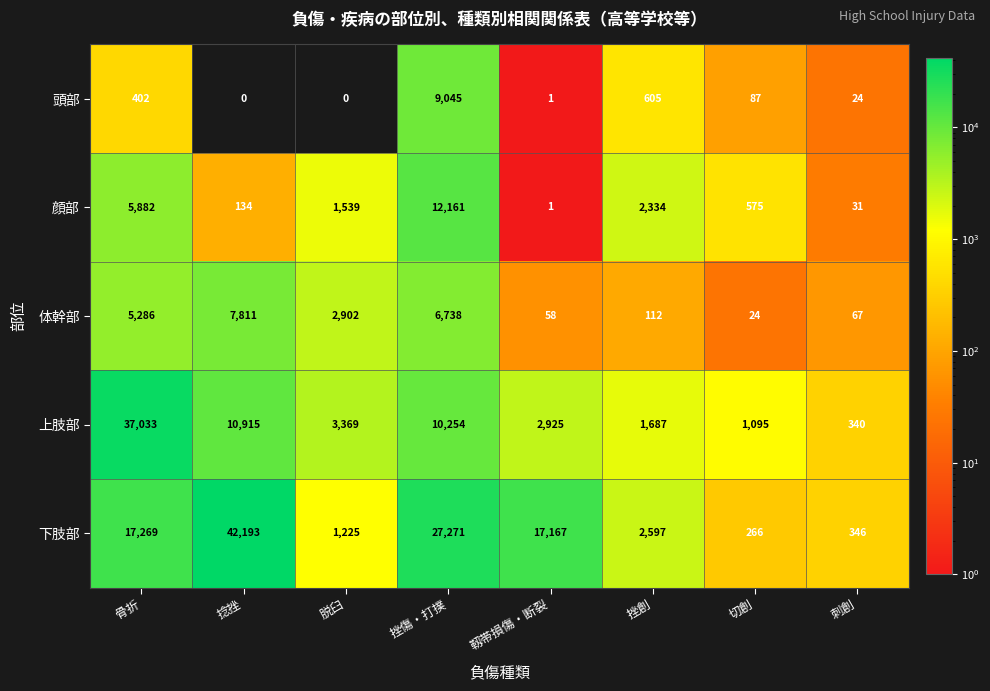

Which series has the largest total across all categories?

下肢部